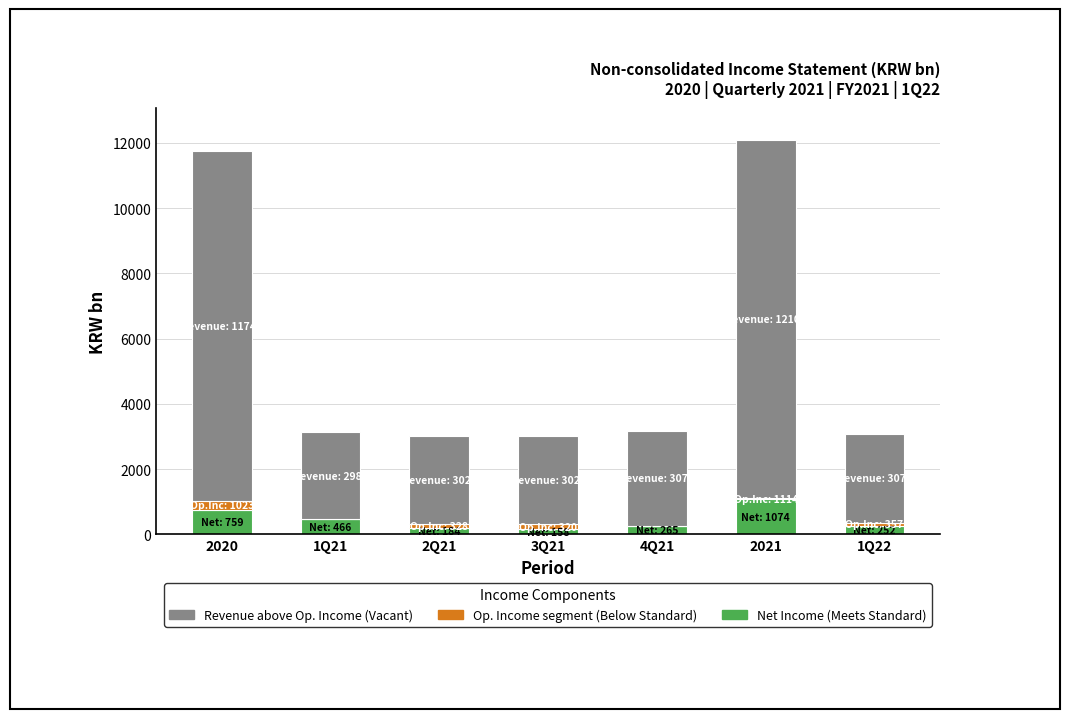

What is the total value across all series at 2020?

11746.6